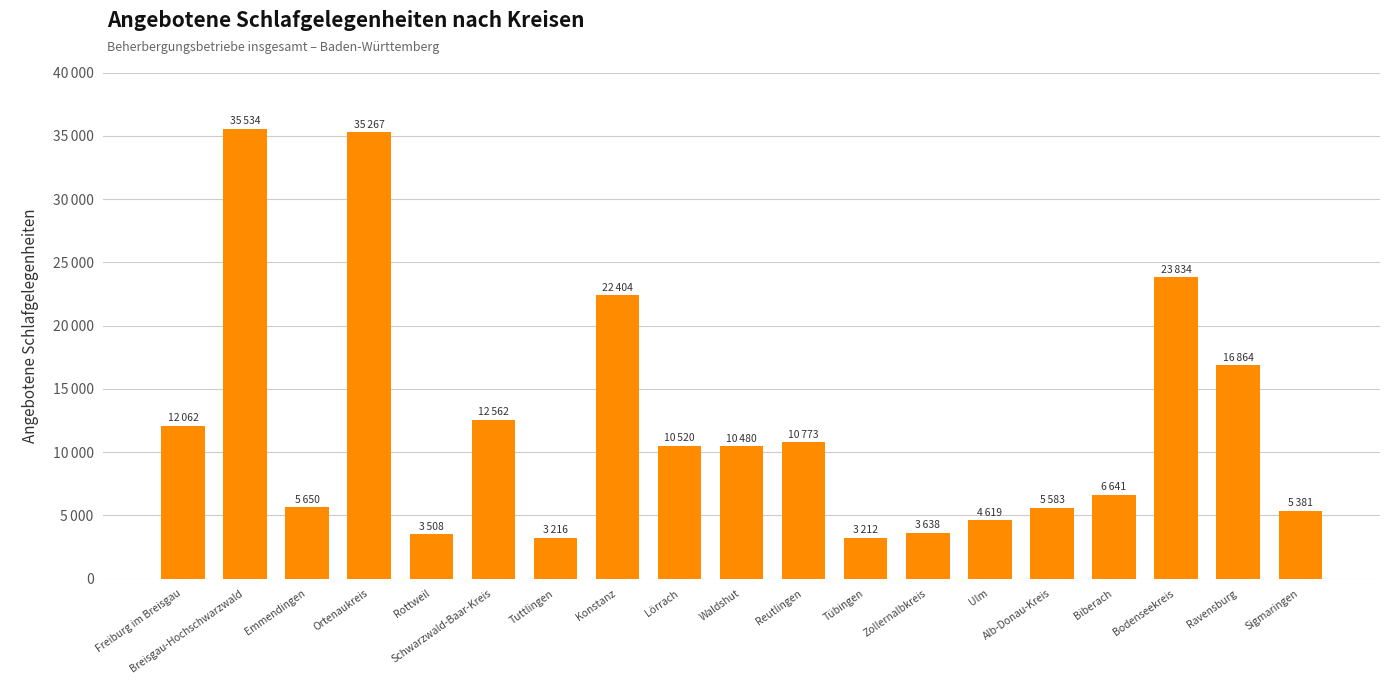

What is the value of the 17th bar from the left?

23834